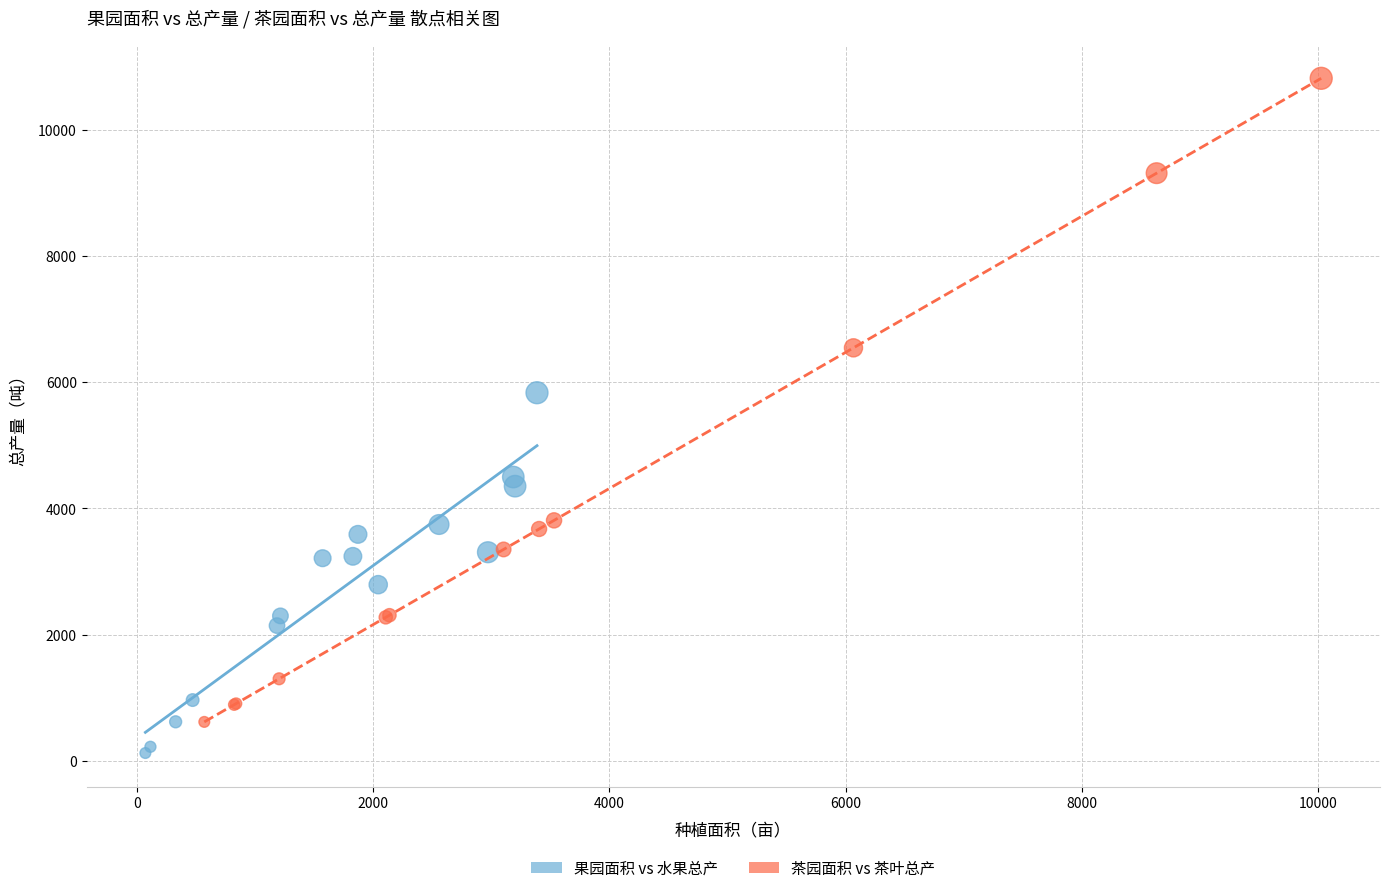

Which series reaches the maximum Y coordinate?

茶园面积 vs 茶叶总产